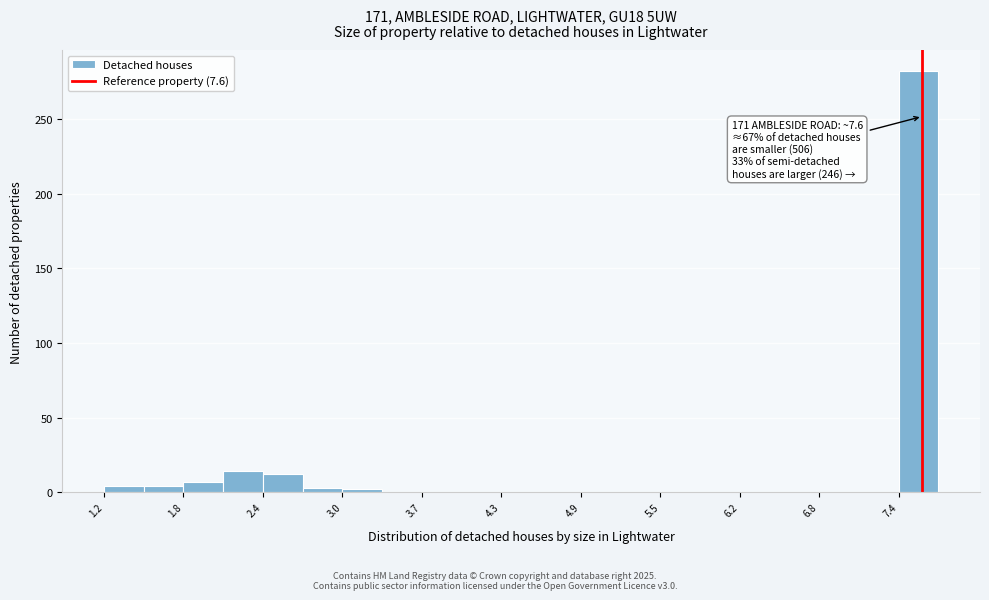

Read against the x-axis, roughly where is the centre of the tallest bar?

7.6